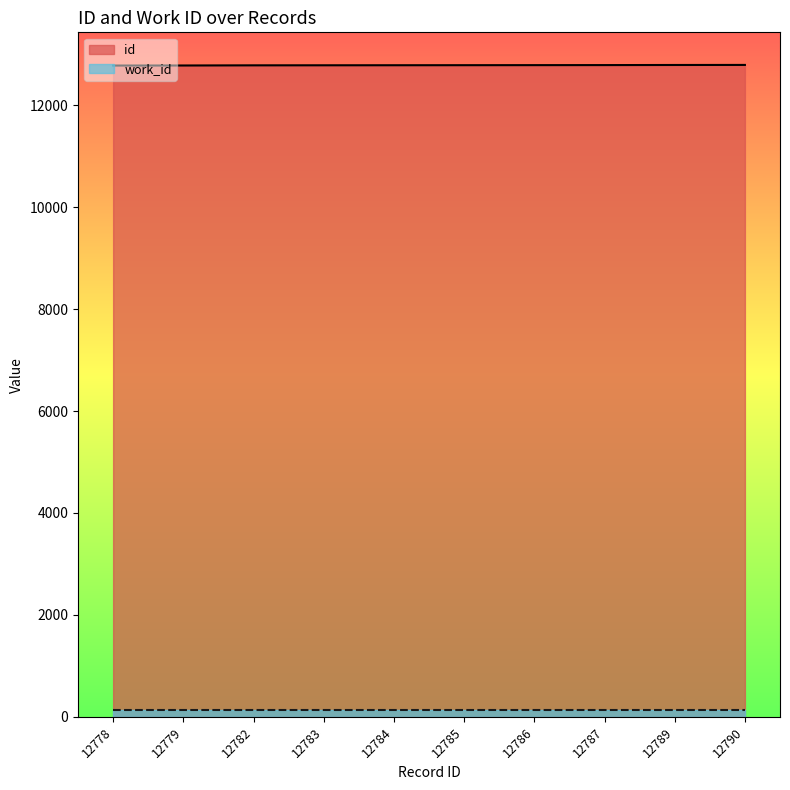

True or false: the data has more than 2 interior local peaks.

False